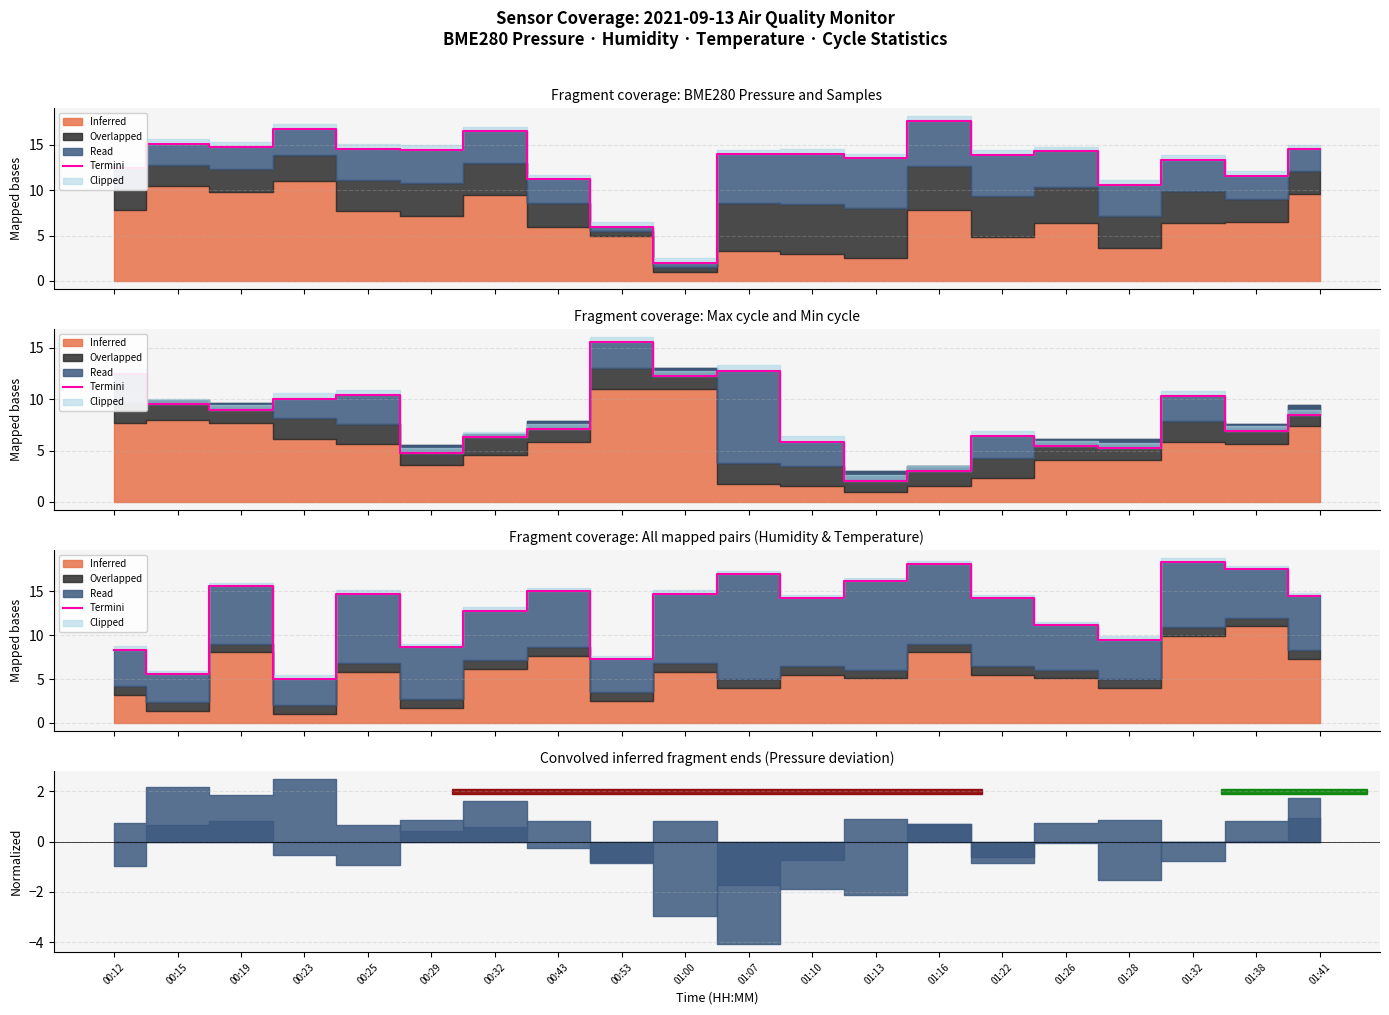

Reading left to right, what are all the values shown in this chart?

8.3	5.6	15.6	5.0	14.7	8.6	12.8	15.0	7.2	14.7	16.9	14.2	16.1	18.1	14.2	11.1	9.4	18.3	17.5	14.4